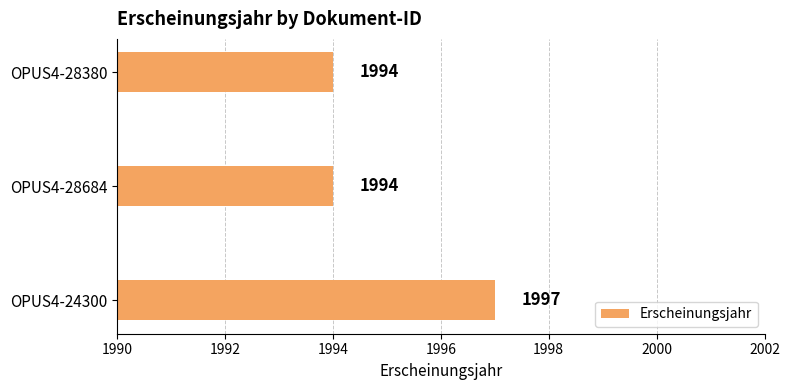

Which label corresponds to the largest value in the chart?

OPUS4-24300